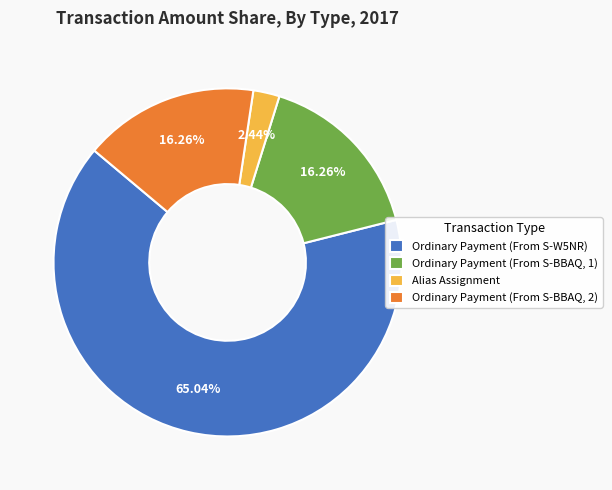

What is the largest slice in the pie chart?

Ordinary Payment (From S-W5NR)